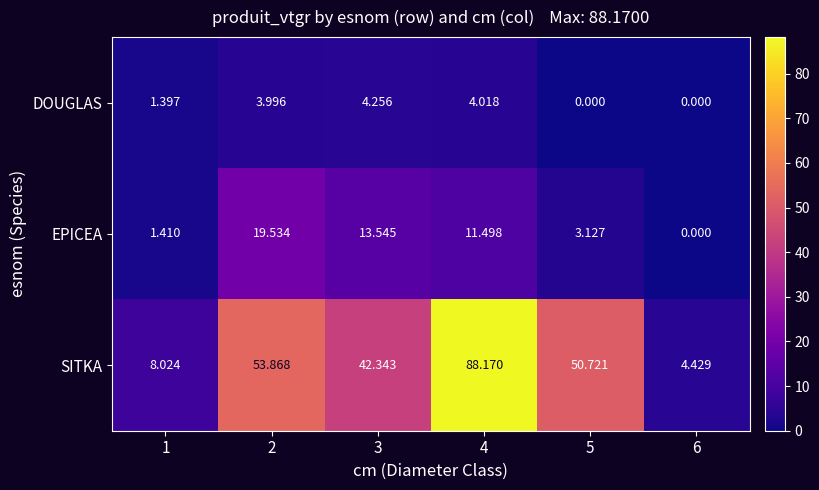

List the series in order of their overall mean, highest first.

SITKA, EPICEA, DOUGLAS